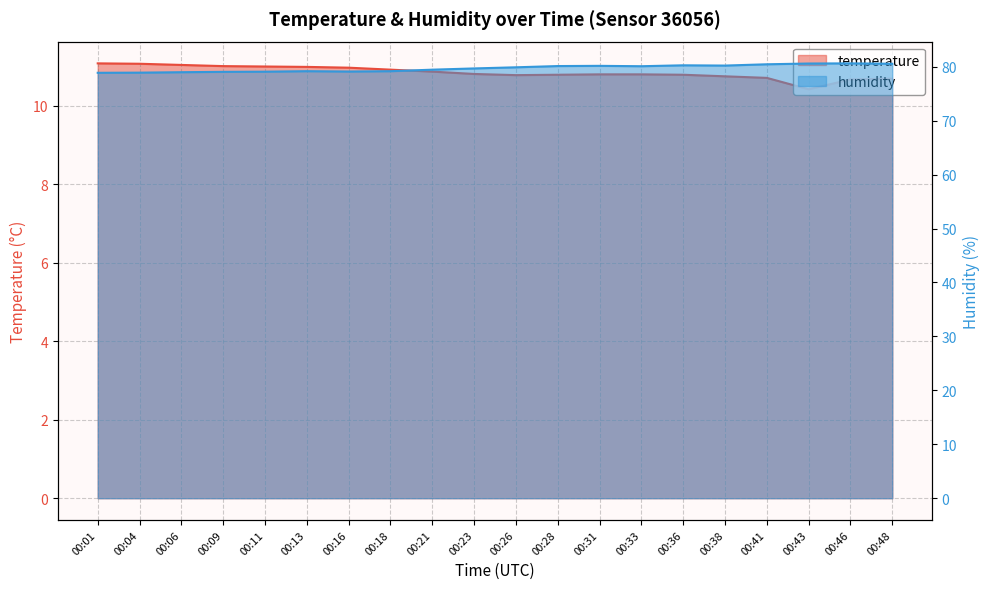

What value does the humidity series have at 00:28?

80.1